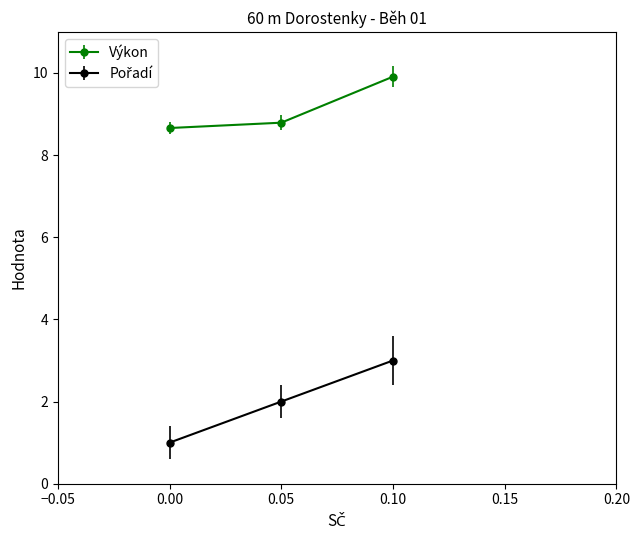

Does the chart have visible grid lines?

No